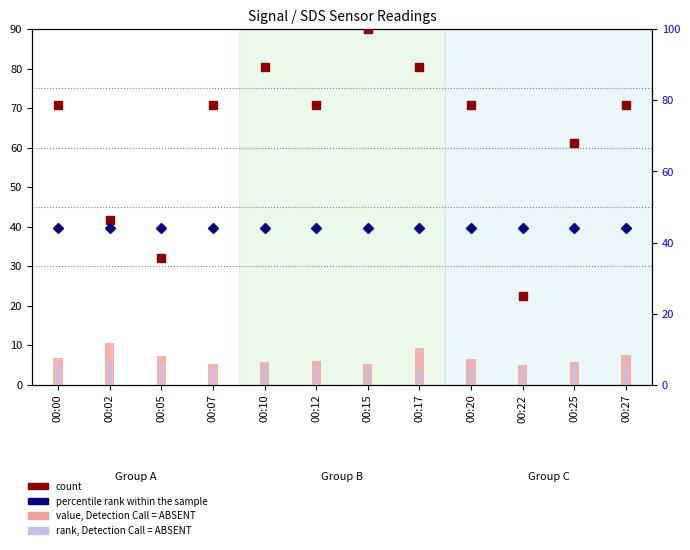

At 00:10, list the series in order from smallest to largest.

rank, Detection Call = ABSENT, value, Detection Call = ABSENT, percentile rank within the sample, count